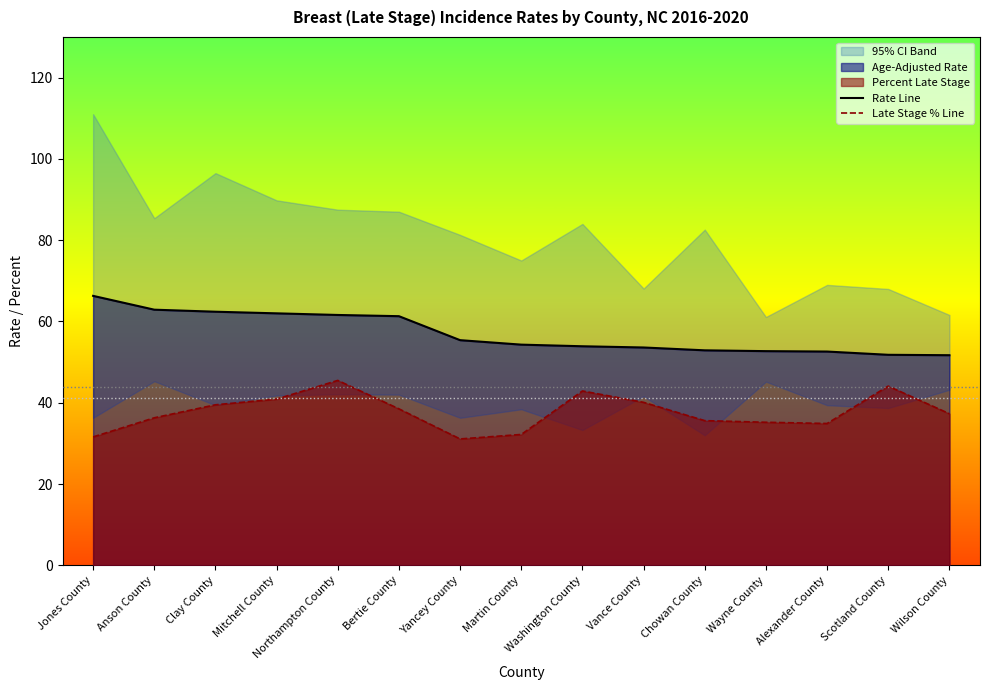

True or false: Percent Late Stage has a value of 57.8 at Washington County.

False